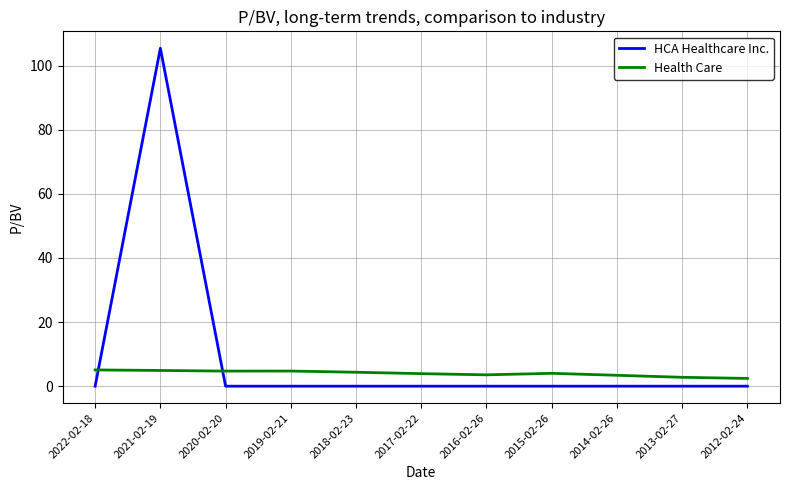

Which series has the widest spread of values?

HCA Healthcare Inc.